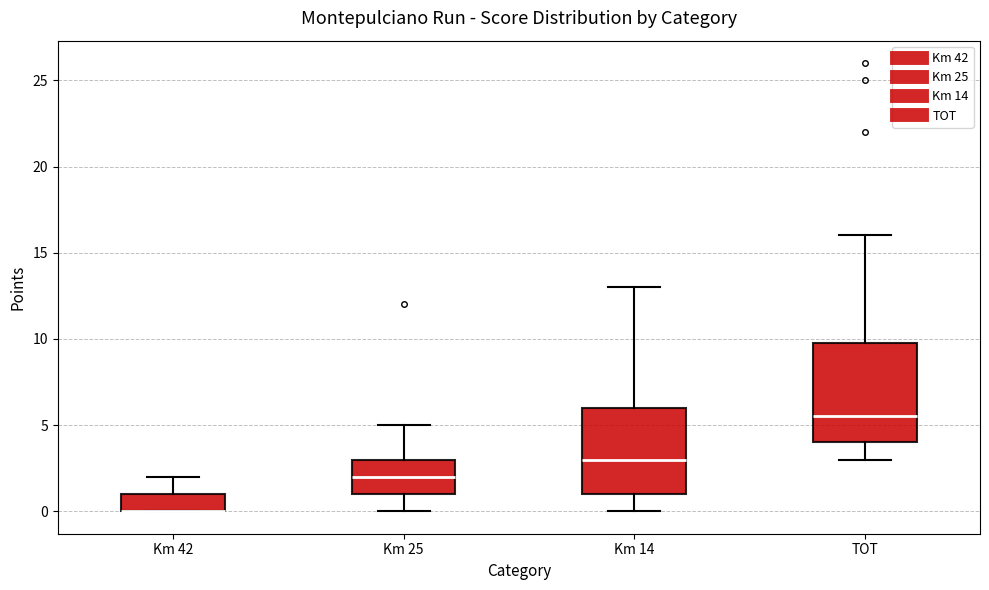

Reading left to right, transcribe this box plot: for each box, give where its median line is, the range the box spans, and where its two whiskers end, as read against the y-axis. The values are not printed on the chart, so give them approximately, as read against the axis.

Km 42: median 0.0 (drawn on the box's lower edge), box 0.0 to 1.0, whiskers 0.0 to 2.0
Km 25: median 2.0, box 1.0 to 3.0, whiskers 0.0 to 5.0
Km 14: median 3.0, box 1.0 to 6.0, whiskers 0.0 to 13.0
TOT: median 5.5, box 4.0 to 10.0, whiskers 3.0 to 16.0